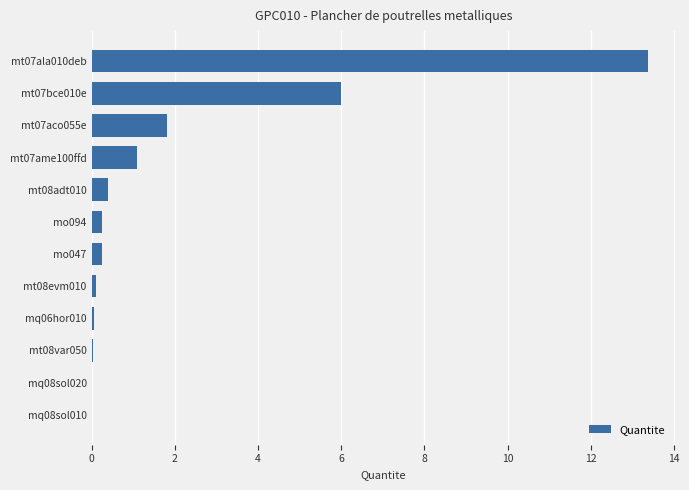

Between mt07aco055e and mt07ala010deb, which is larger?

mt07ala010deb